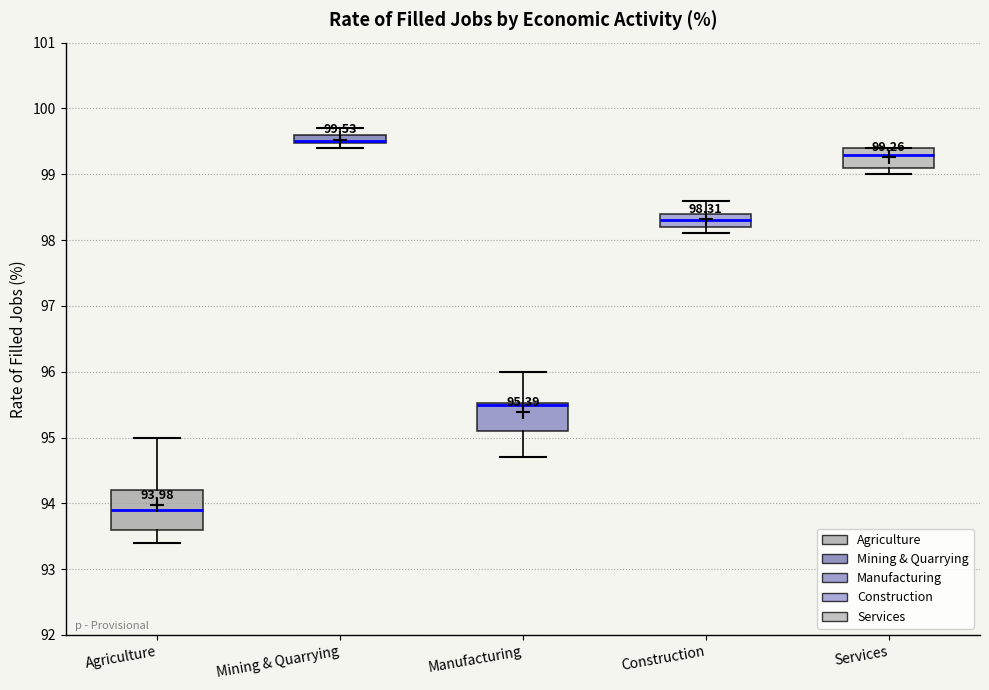

Which box is the tallest, from its lower edge to its upper edge?

Agriculture